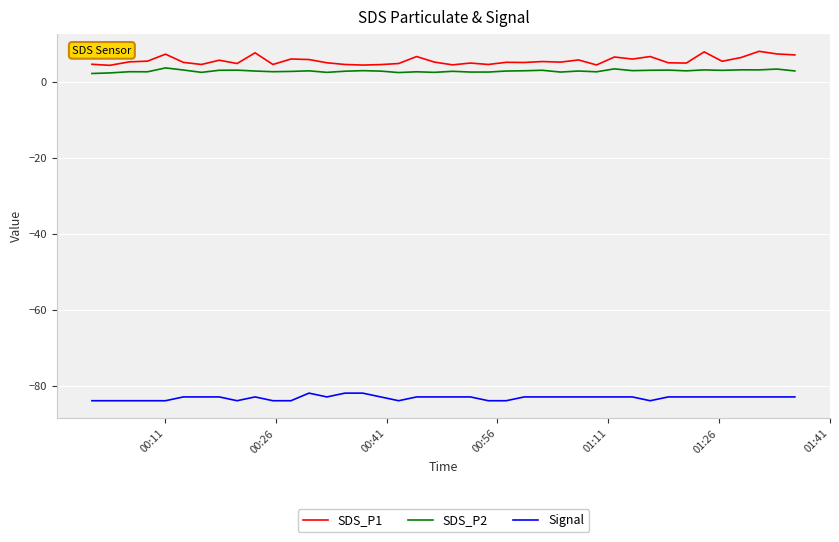

True or false: SDS_P1 and Signal intersect in this chart.

False